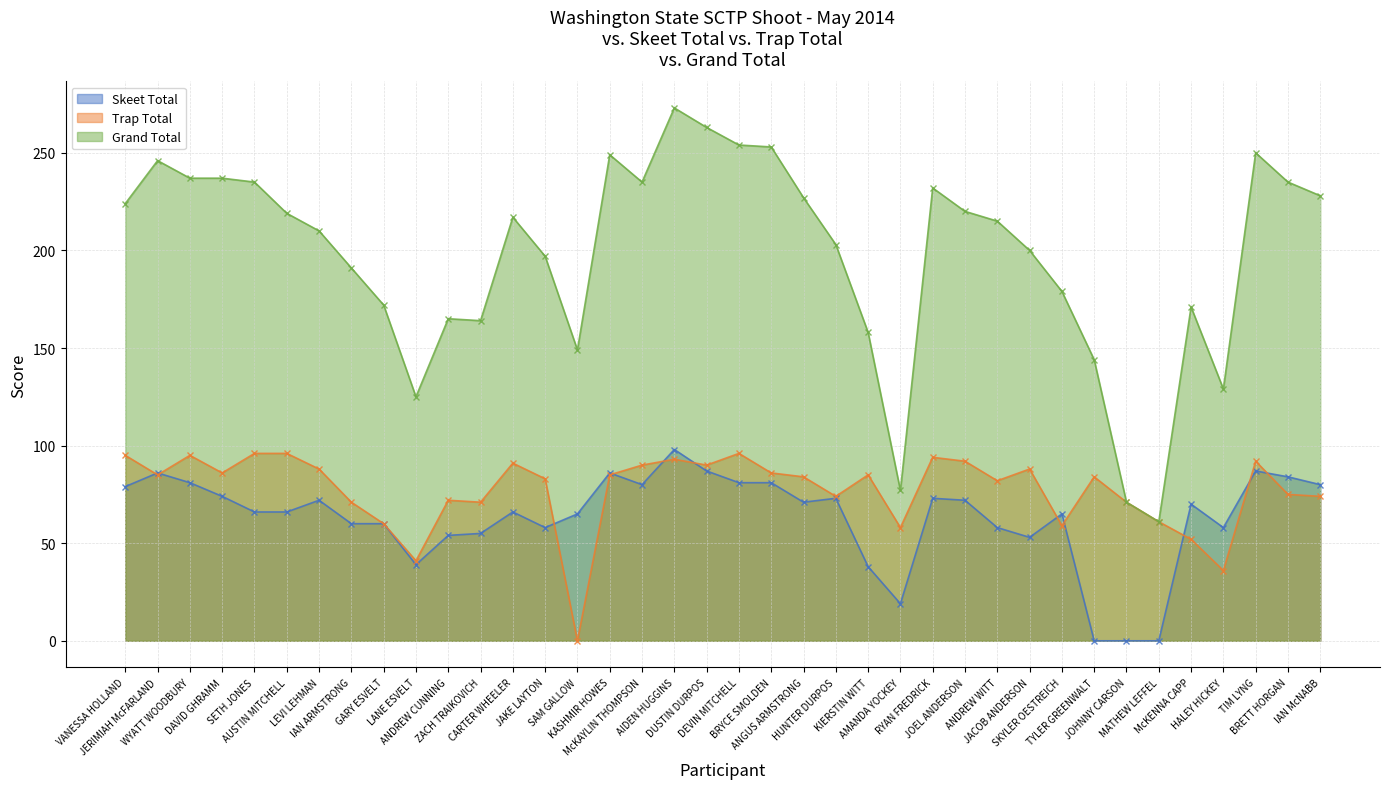

How many positive values does the Trap Total series have?

37